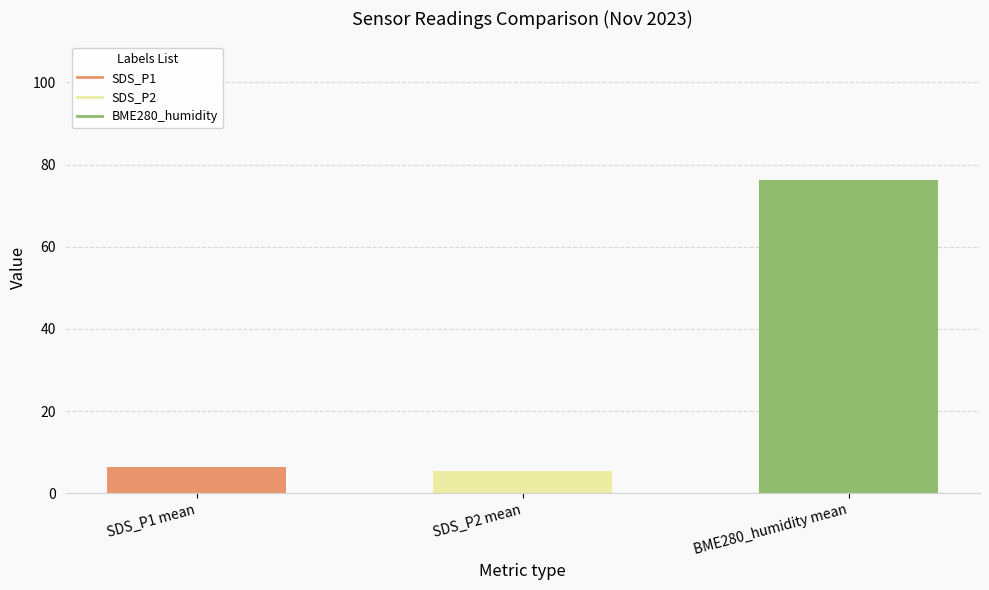

What is the difference between the maximum and minimum values?

70.9